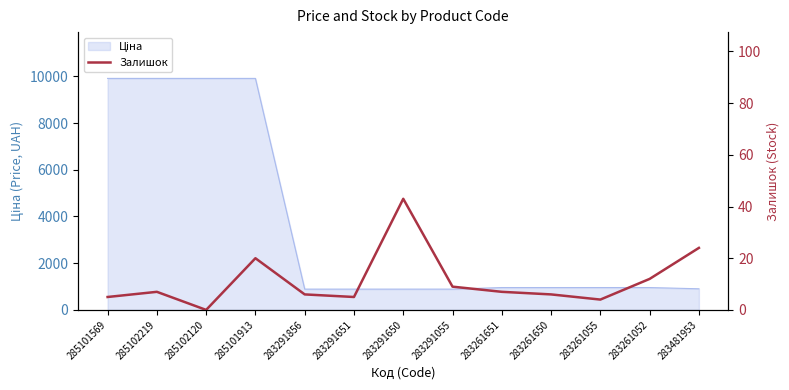

Read the value at 283261052, to the nearest 10.

10